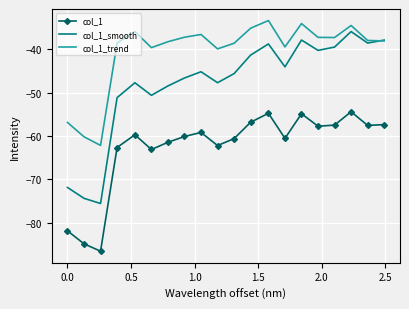

True or false: col_1_smooth and col_1 cross at least once.

False